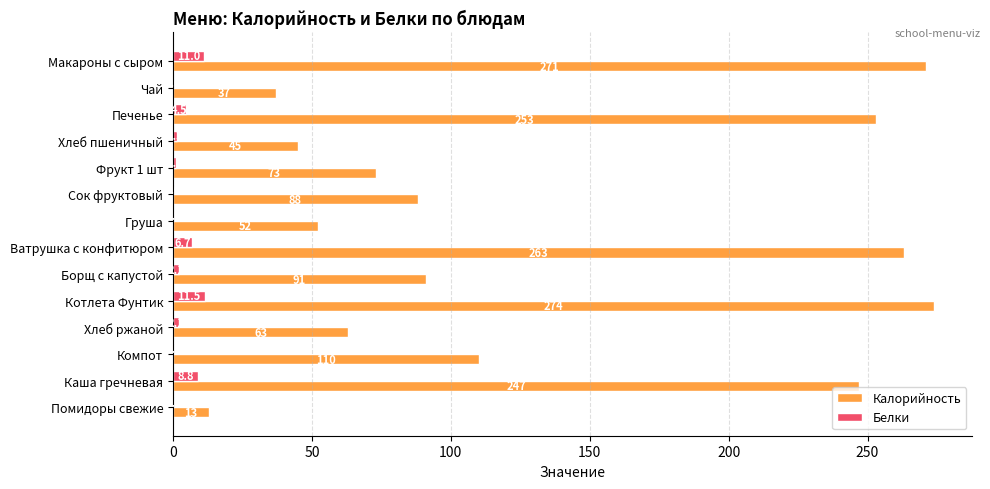

At which label is Белки closest to 5?

Печенье